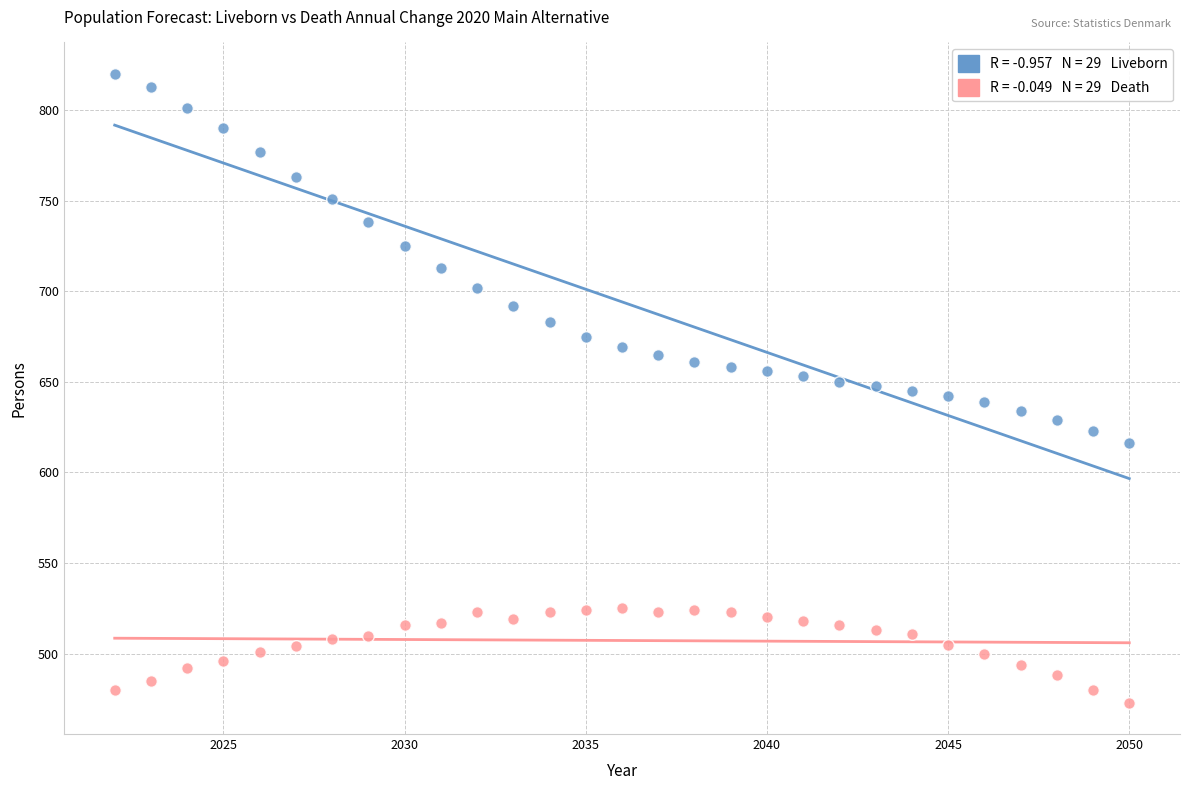

Across all data points, what is the range of Y values (max minus min)?

347